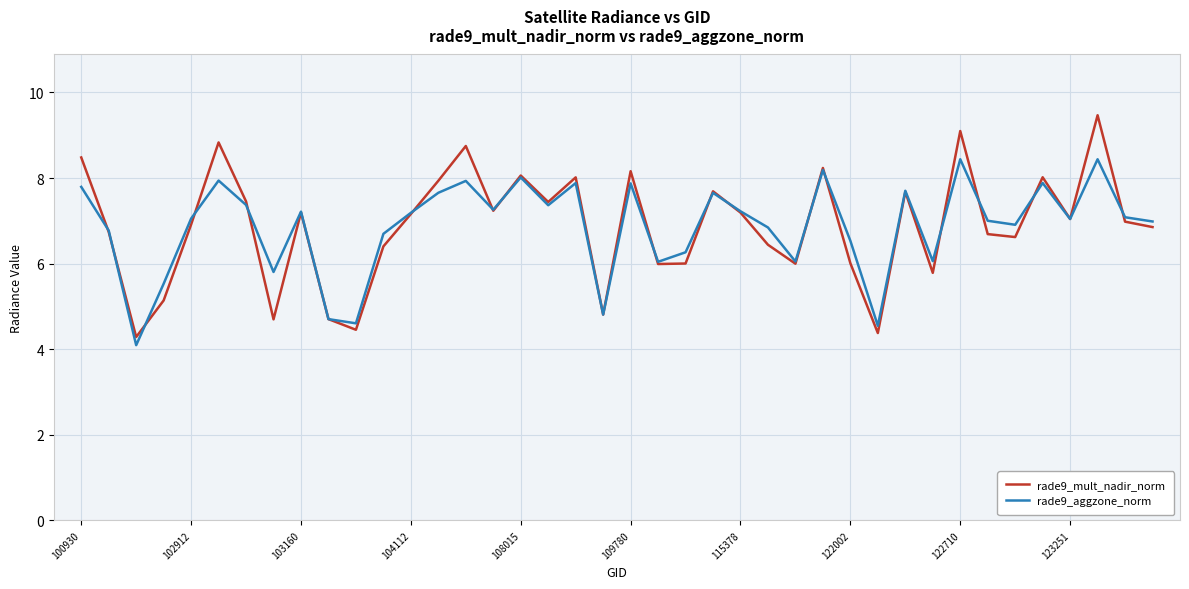

Which series has the widest spread of values?

rade9_mult_nadir_norm